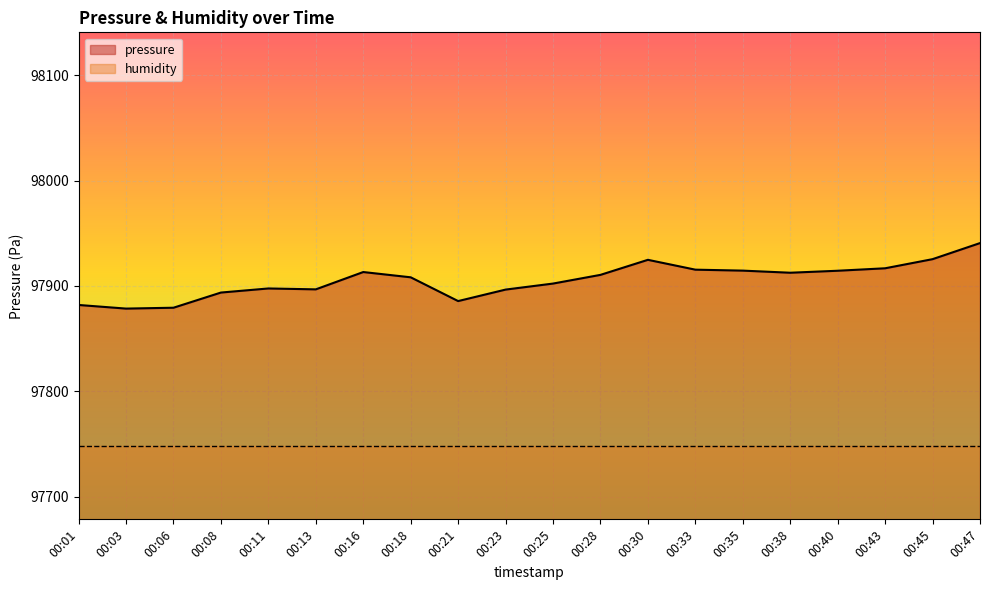

What is the sum of all values?

1958109.8